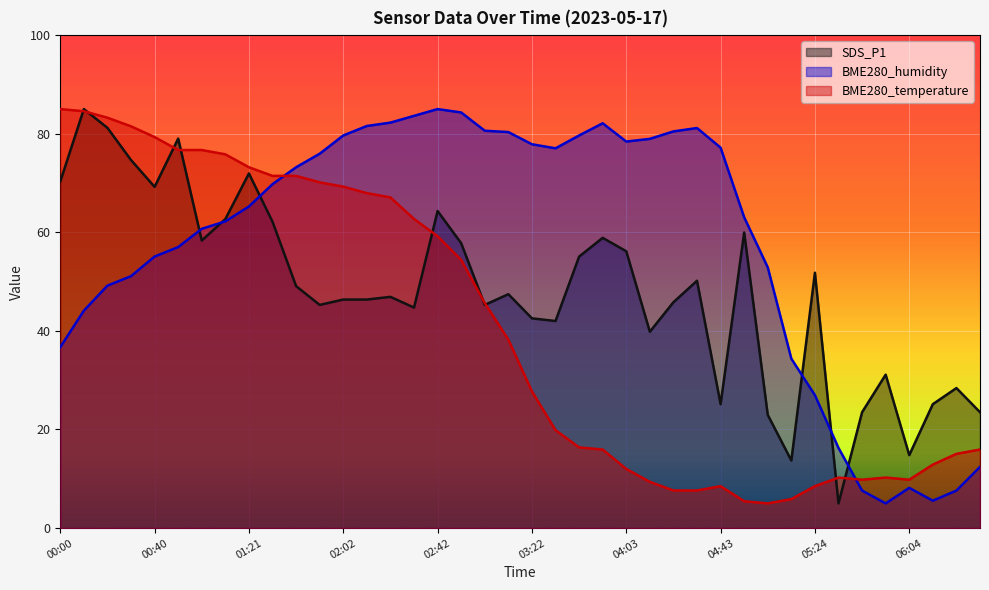

Rank the series at 05:34 from lowest to highest value.

SDS_P1, BME280_temperature, BME280_humidity